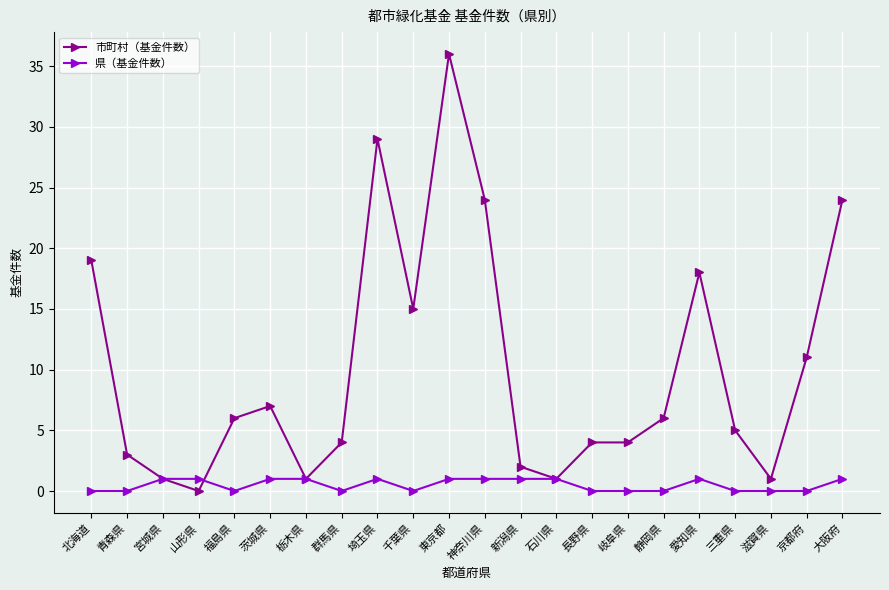

Read the 市町村（基金件数） value at 福島県.

6